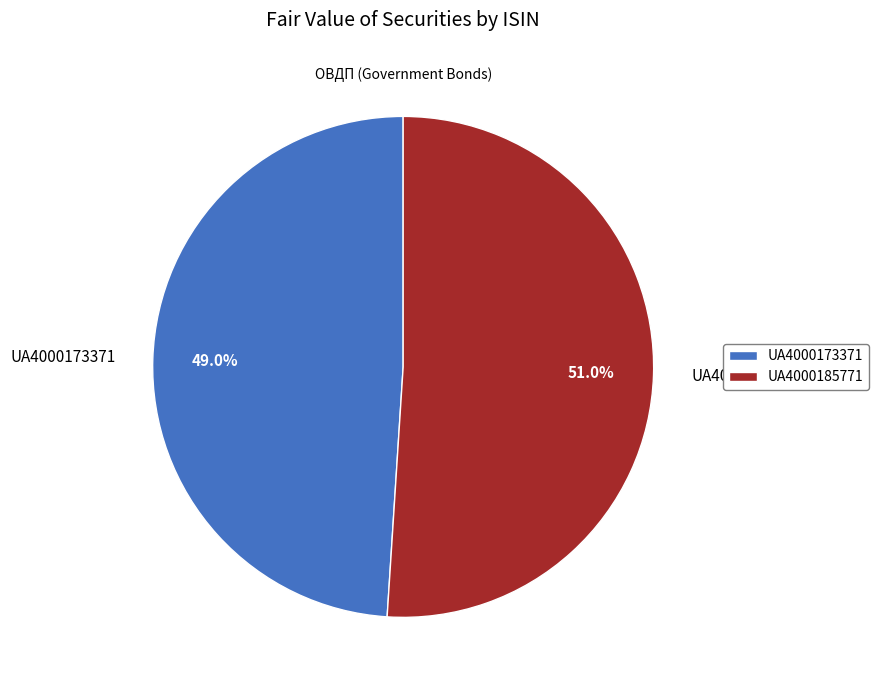

To the nearest percent, what percentage of the pie is UA4000173371?

49%